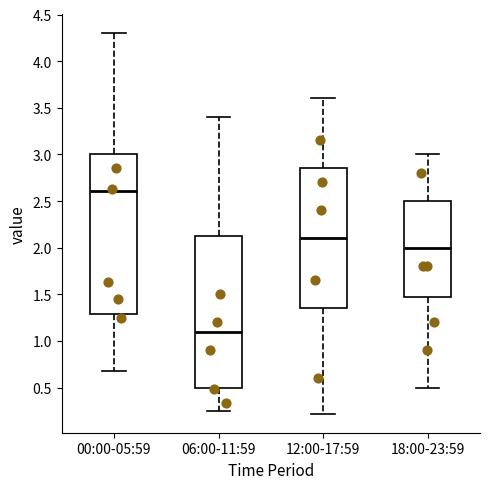

Comparing the boxes themselves (not the whiskers), which one is the tallest?

00:00-05:59